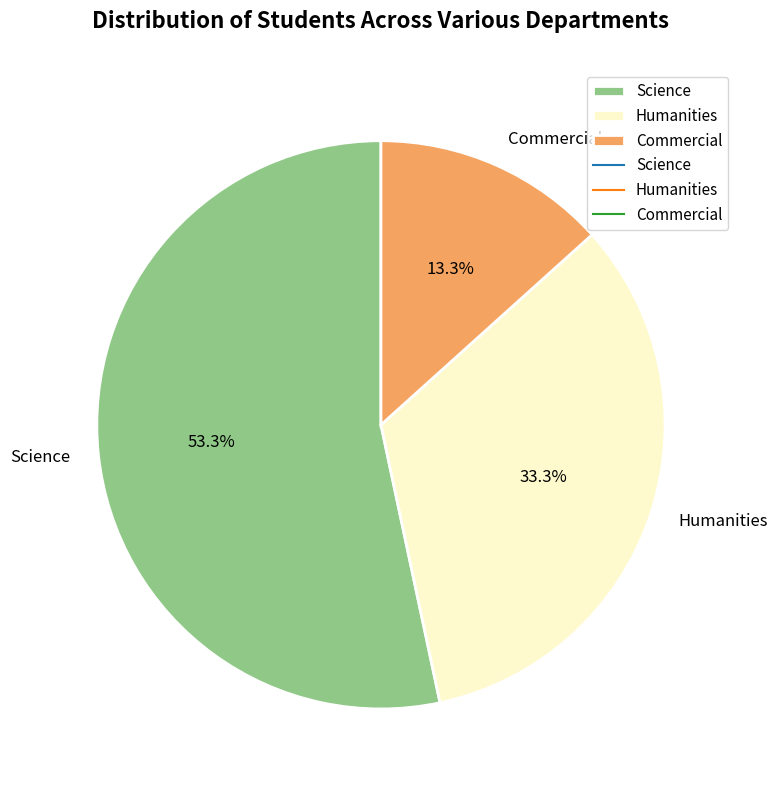

Which category has the biggest portion of the pie?

Science